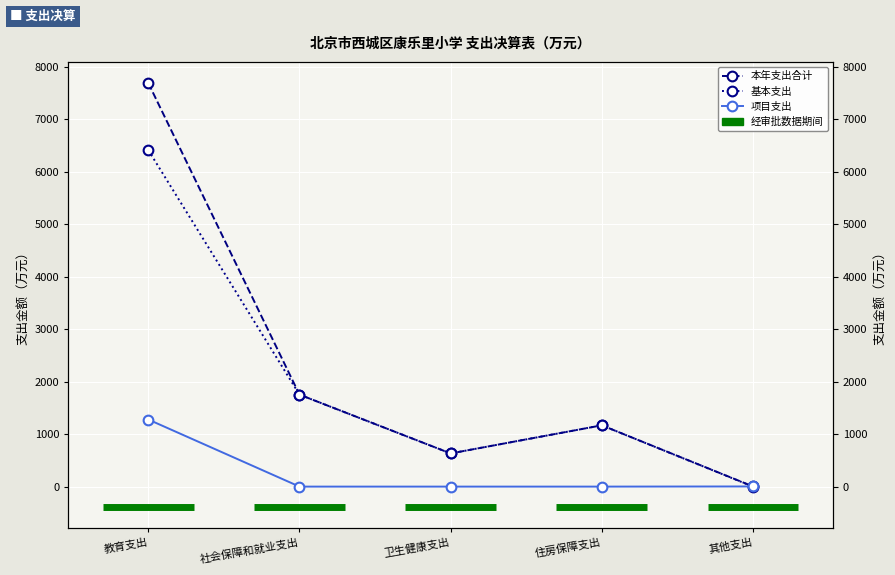

Count the number of data series in this chart.

3